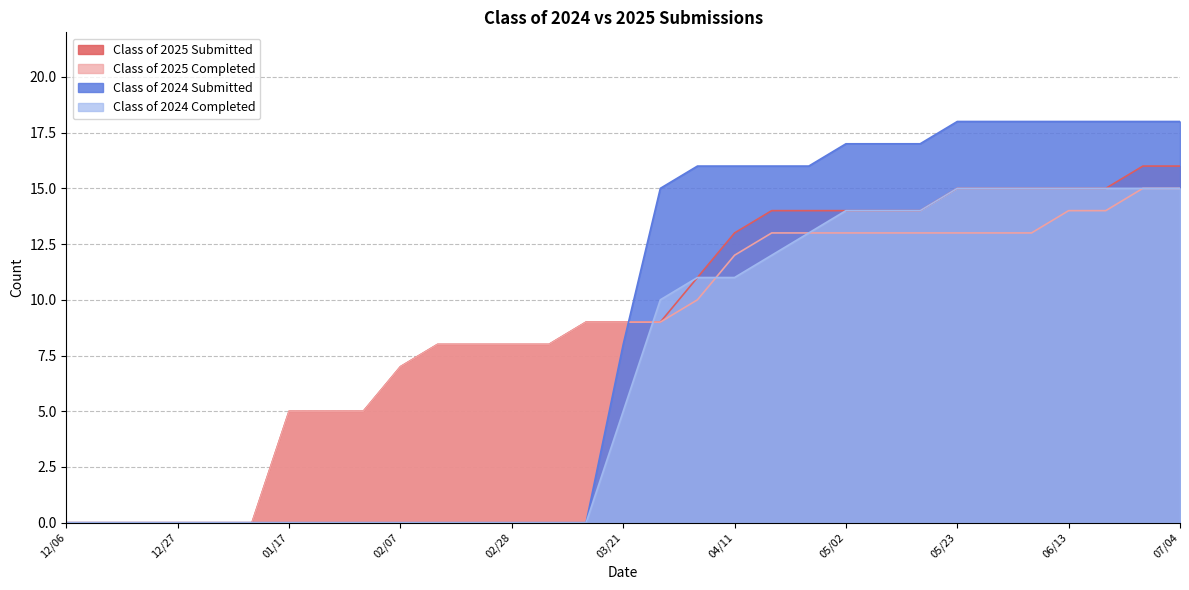

Does the chart display data point markers on the line(s)?

No